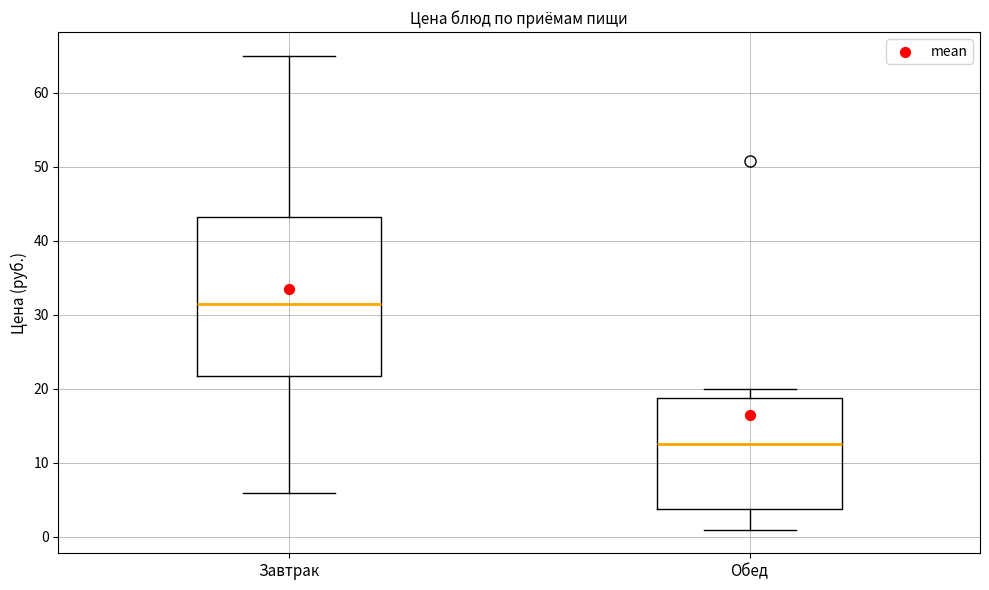

Which box has the lowest median line?

Обед